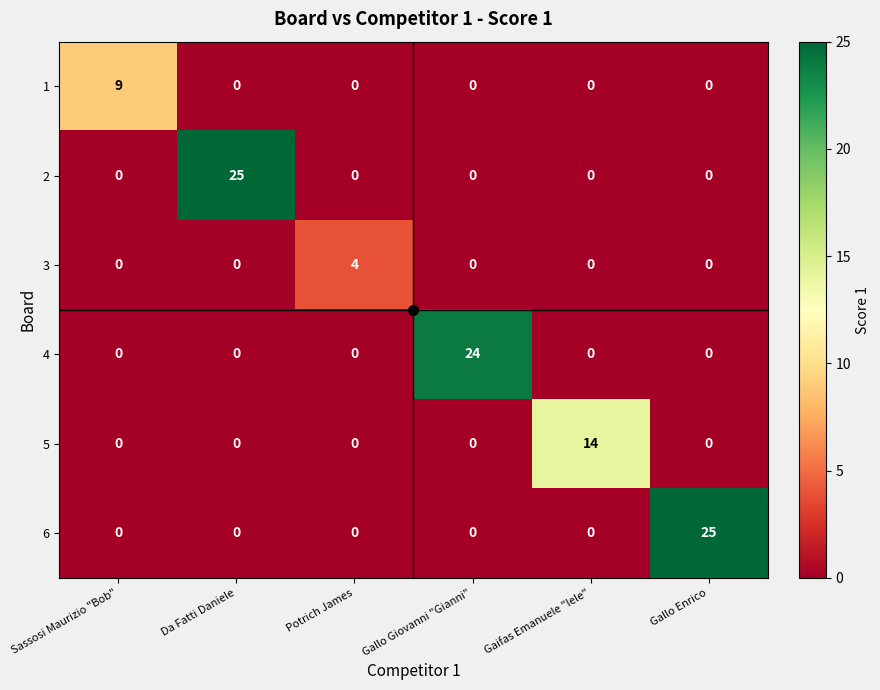

The value of 3 at Gallo Enrico is -2. True or false?

False